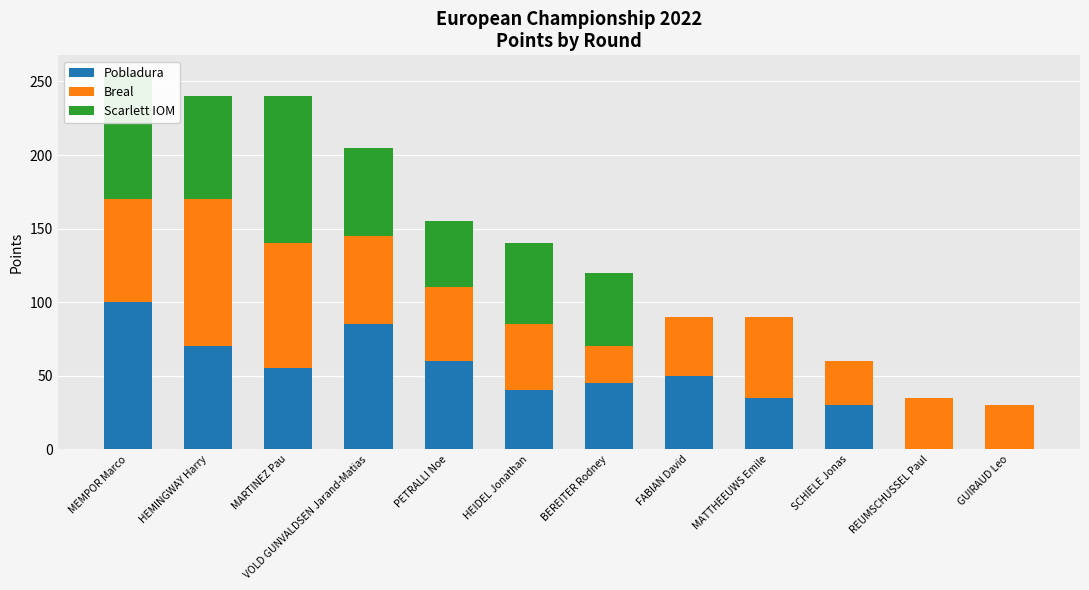

Is it true that Pobladura equals 105 at PETRALLI Noe?

False